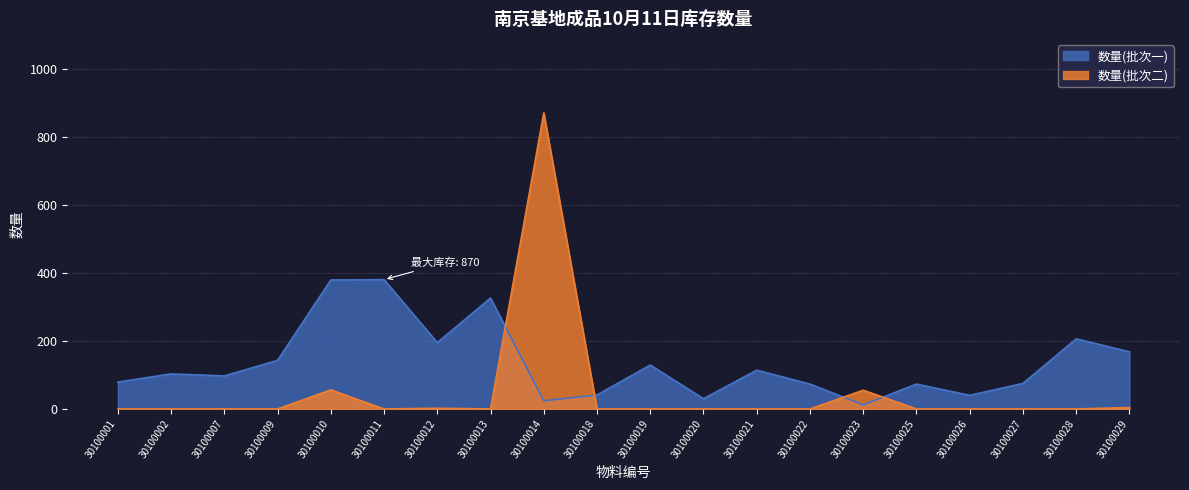

Which series changed the most between 30100002 and 30100021?

数量(批次一)